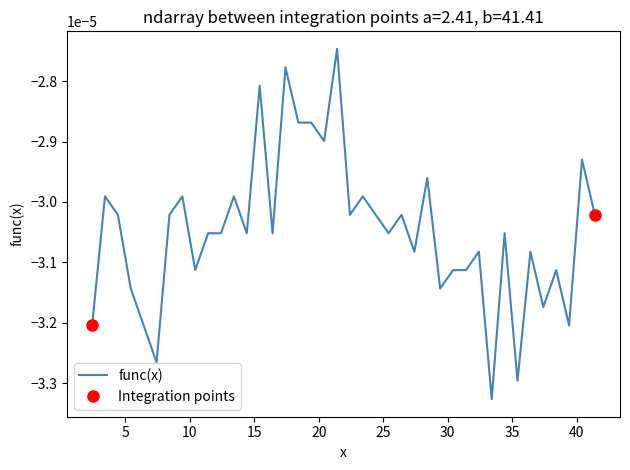

Does the chart display data point markers on the line(s)?

No